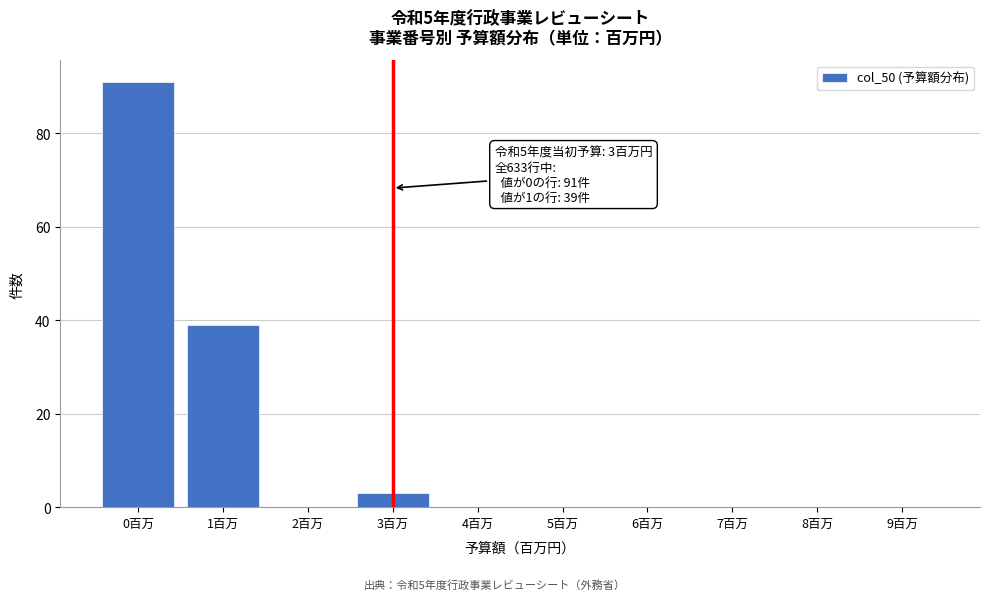

Reading left to right, transcribe all the data shown in this chart.

0百万=91	1百万=39	2百万=0	3百万=3	4百万=0	5百万=0	6百万=0	7百万=0	8百万=0	9百万=0